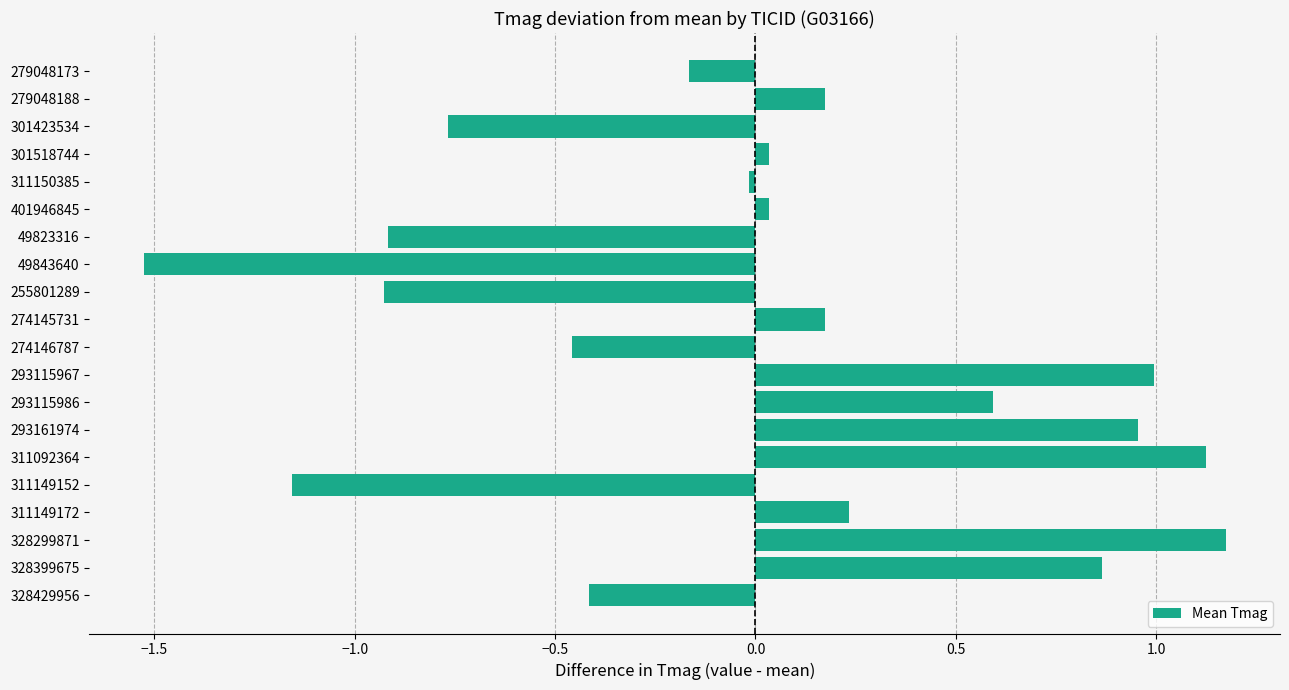

Between 311149172 and 328429956, which is larger?

311149172